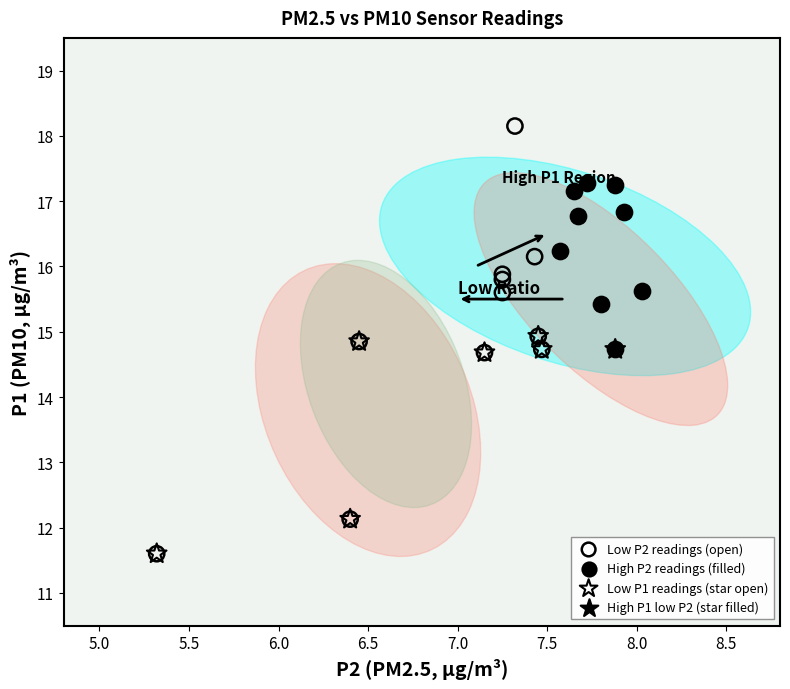

Which series has the largest Y range (max minus min)?

Low P2 readings (open)